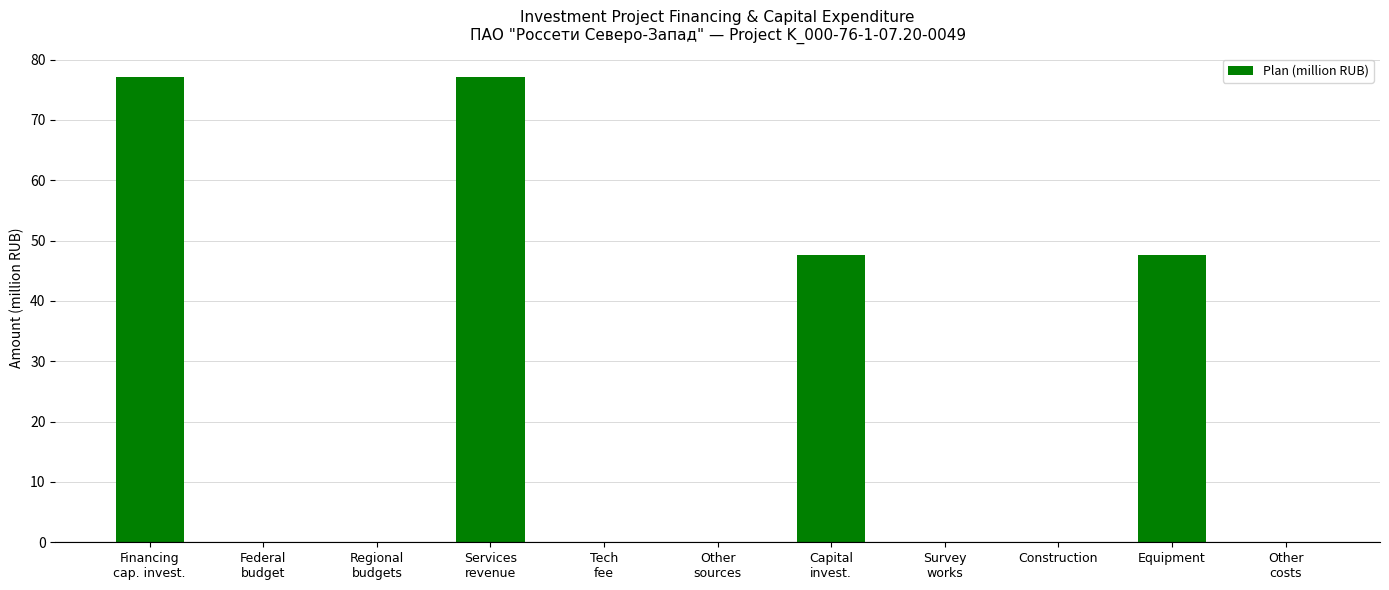

Which has a higher value, Federal
budget or Equipment?

Equipment